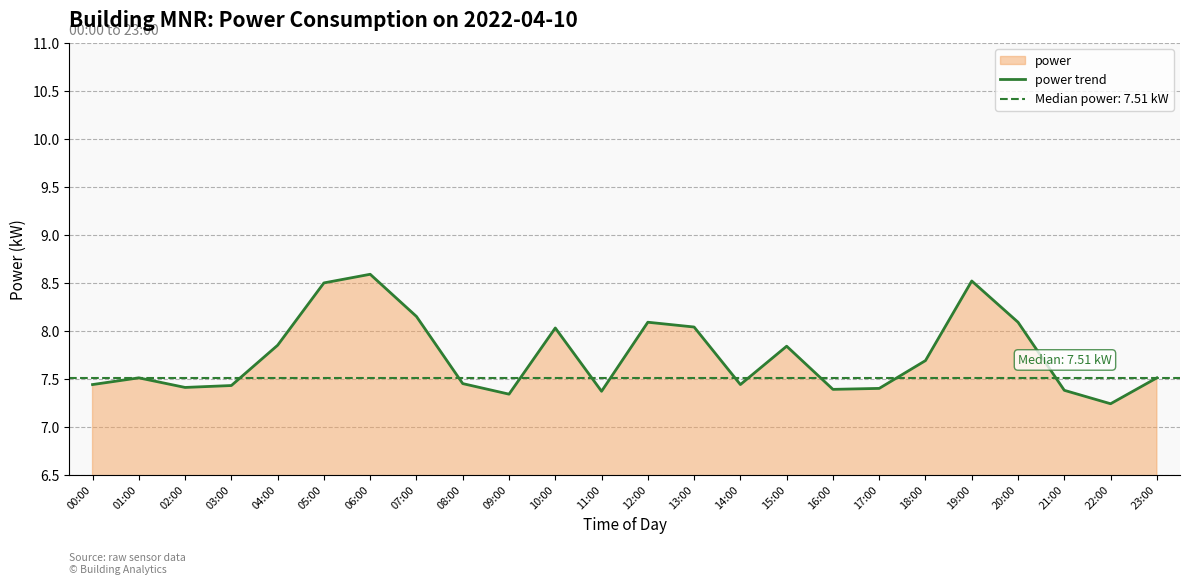

What is the approximate value at 11:00?

7.4